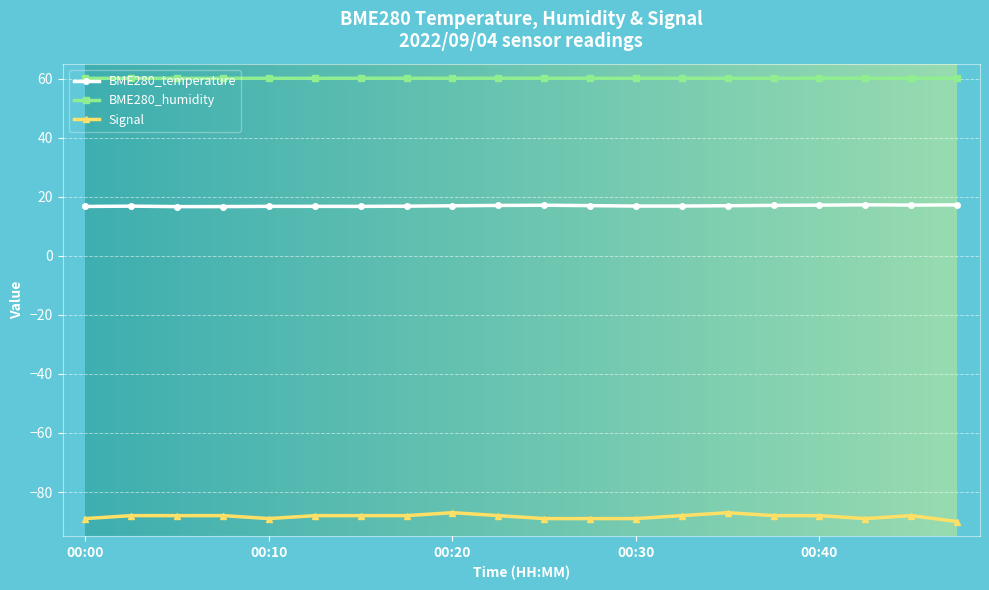

How many lines are shown in the chart?

3